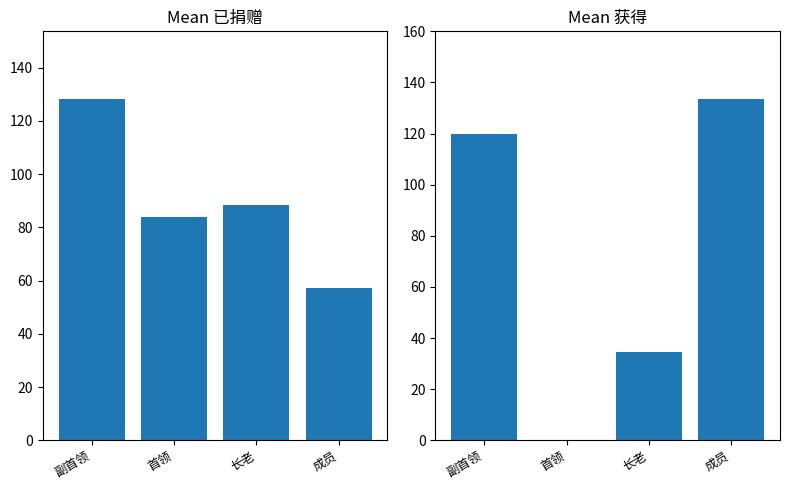

Rank the series by their maximum value, from lowest to highest.

已捐赠, 获得